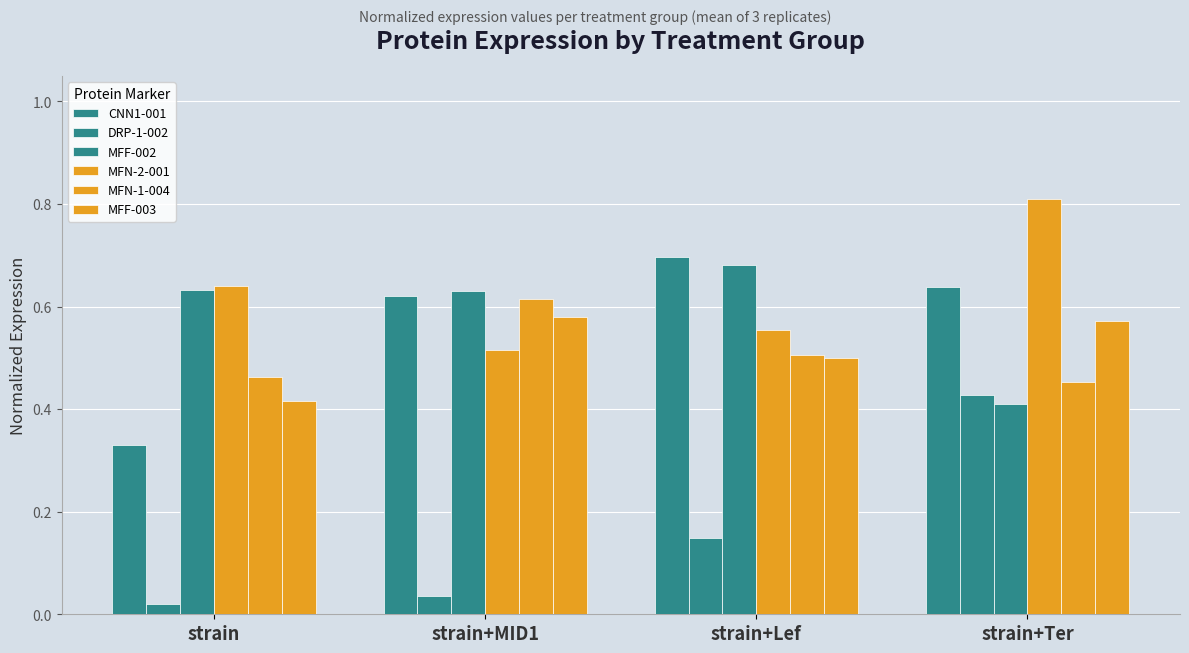

Count the number of categories in the chart.

4